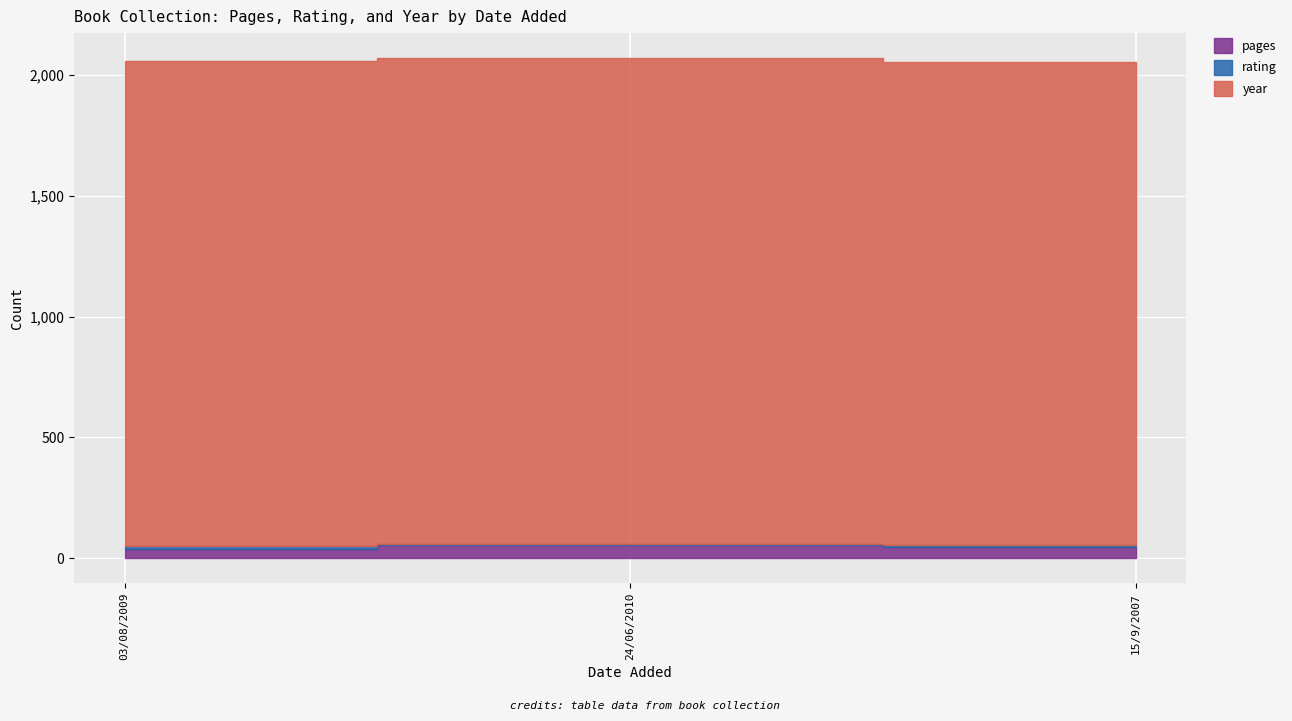

What value does the rating series have at 24/06/2010?

6